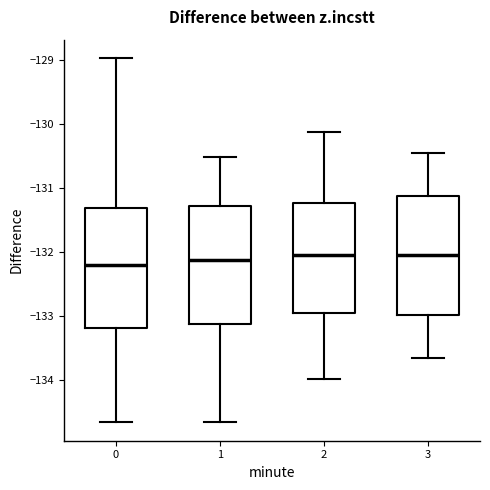

Reading left to right, transcribe this box plot: for each box, give where its median line is, the range the box spans, and where its two whiskers end, as read against the y-axis. The values are not printed on the chart, so give them approximately, as read against the axis.

0: median -132.2, box -133.2 to -131.3, whiskers -134.7 to -129.0
1: median -132.1, box -133.1 to -131.3, whiskers -134.7 to -130.5
2: median -132.1, box -133.0 to -131.2, whiskers -134.0 to -130.1
3: median -132.1, box -133.0 to -131.1, whiskers -133.7 to -130.5